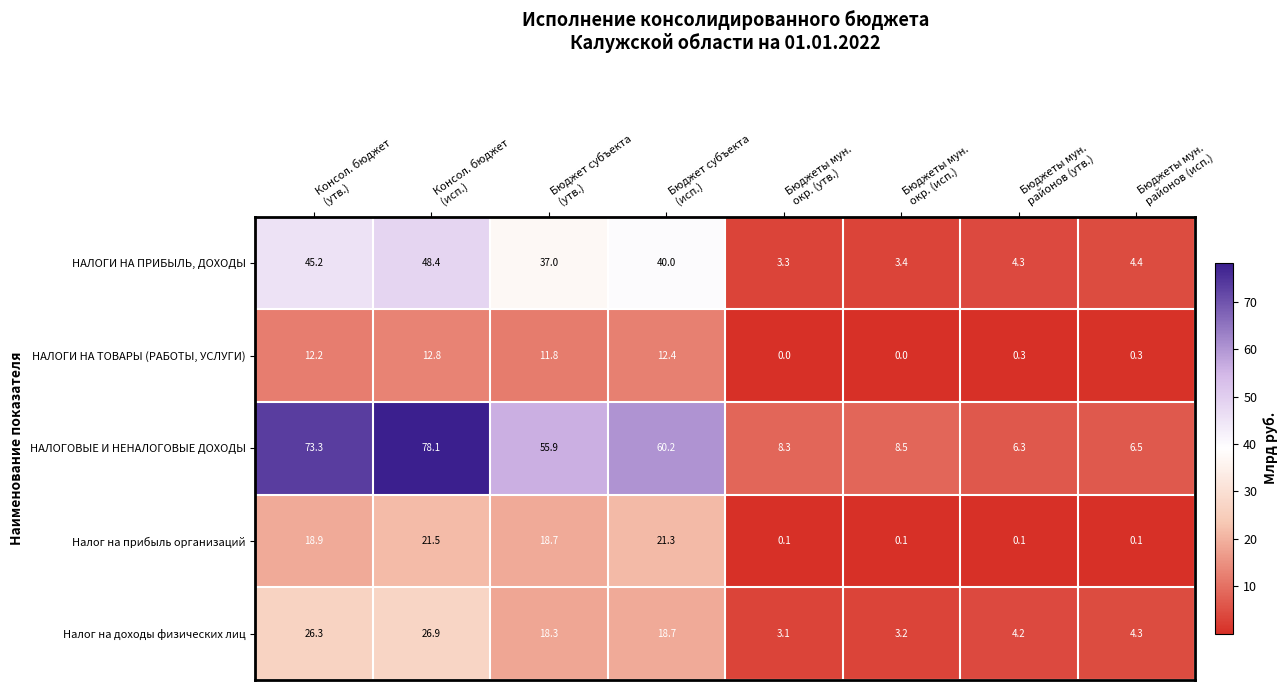

List the series in order of their peak value, lowest first.

НАЛОГИ НА ТОВАРЫ (РАБОТЫ, УСЛУГИ), Налог на прибыль организаций, Налог на доходы физических лиц, НАЛОГИ НА ПРИБЫЛЬ, ДОХОДЫ, НАЛОГОВЫЕ И НЕНАЛОГОВЫЕ ДОХОДЫ